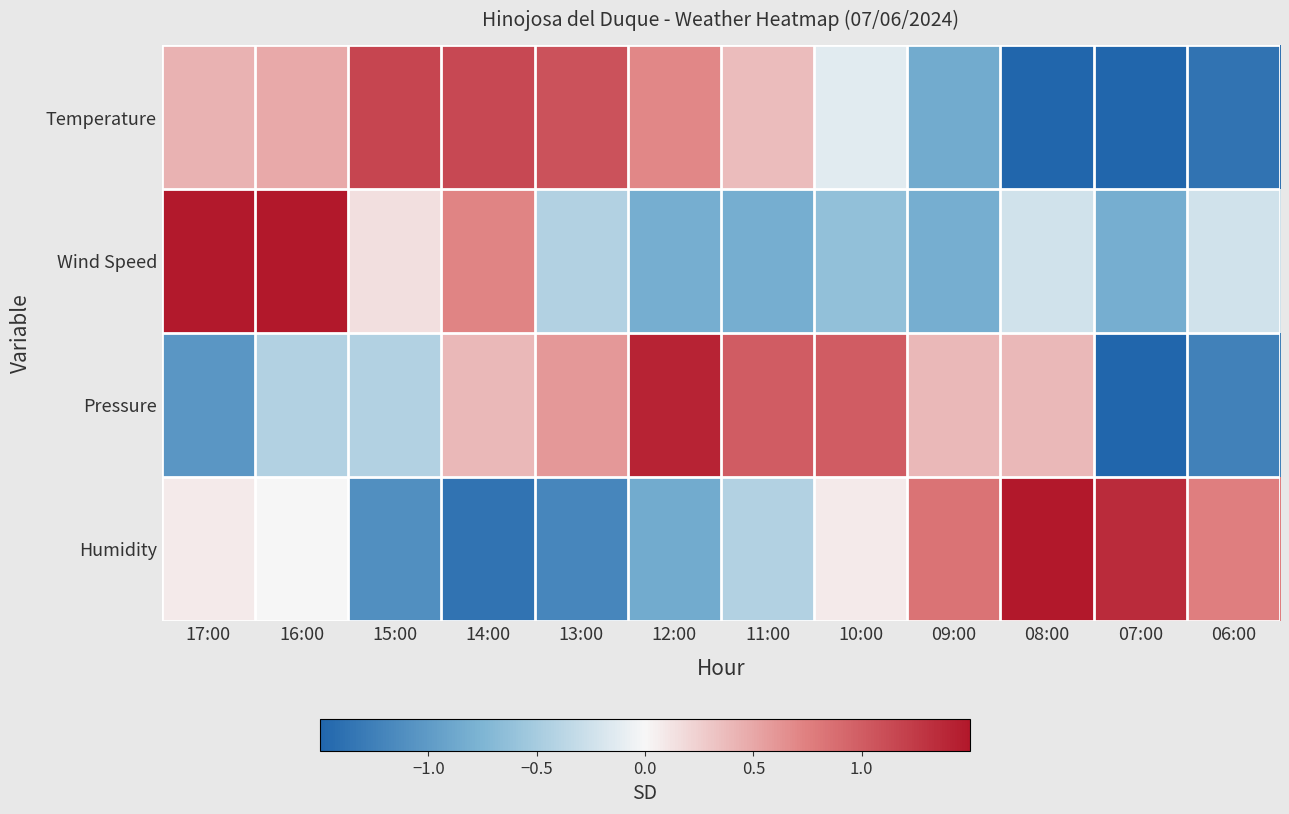

Rank the series at 09:00 from highest to lowest value.

Humidity, Pressure, Wind Speed, Temperature